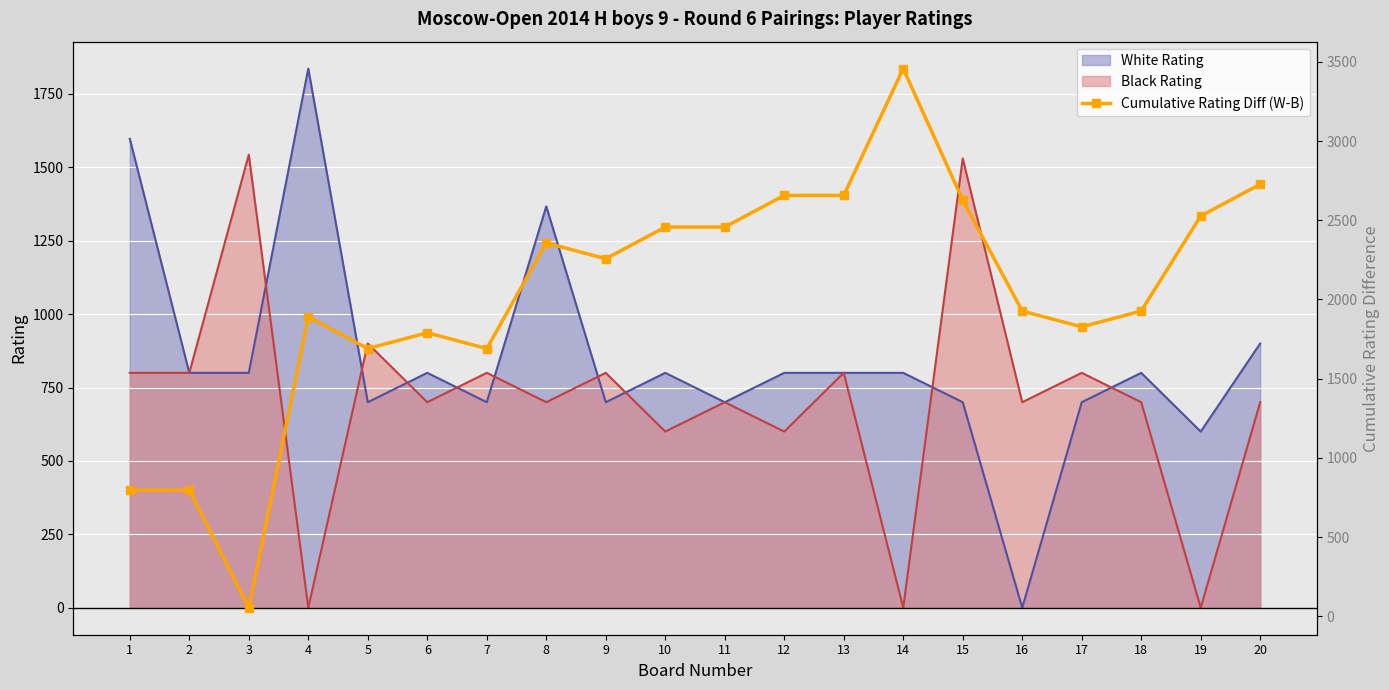

Is it true that the value at 1 is 797?

True